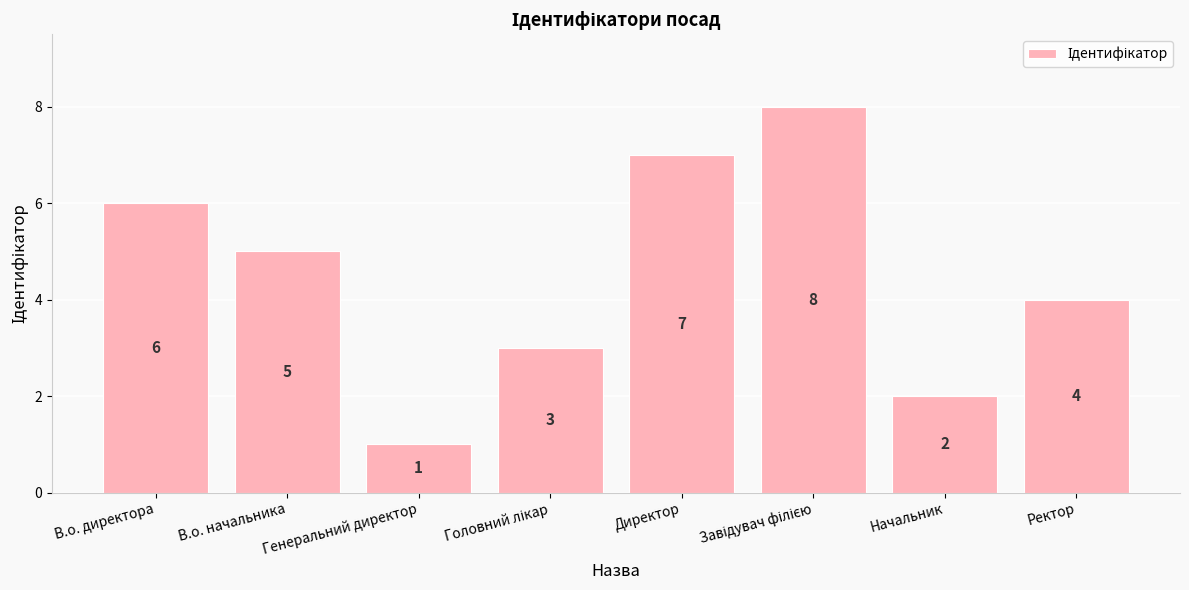

At which category does the chart reach its minimum across all series?

Генеральний директор